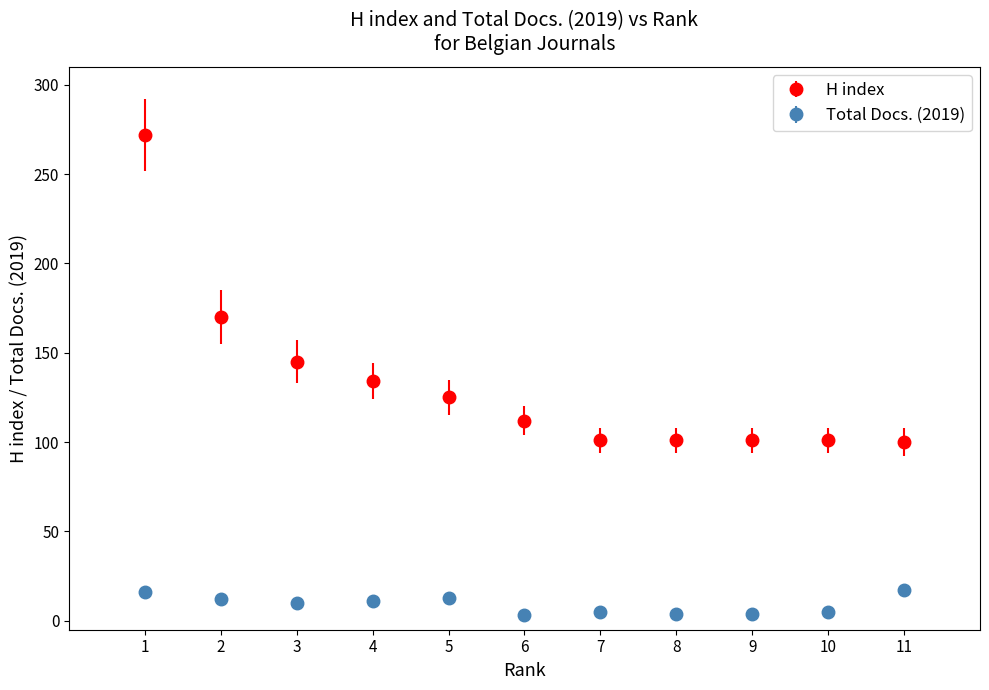

What are all the series names shown in the legend?

H index, Total Docs. (2019)